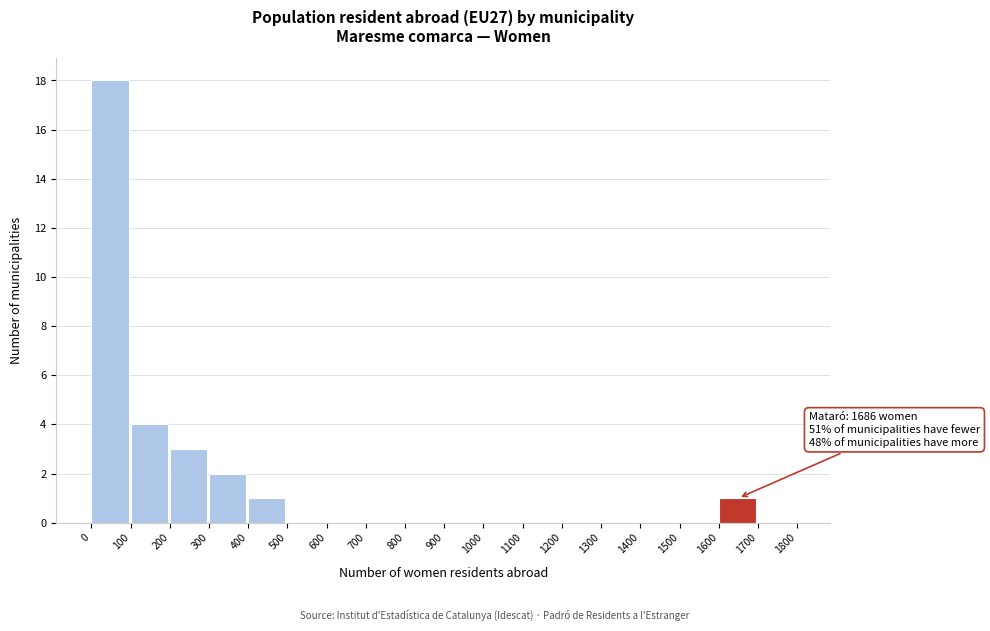

Which range on the x-axis has the tallest bar?

0 to 100